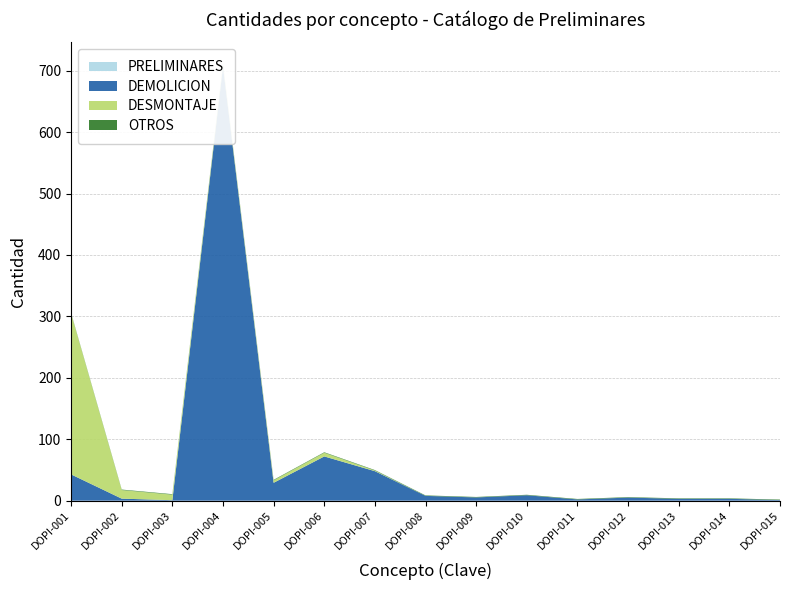

Reading left to right, transcribe all the data shown in this chart.

PRELIMINARES: 0.0	0.0	0.0	0.0	0.0	0.0	0.0	0.0	0.0	0.0	0.0	0.0	0.0	0.0	0.0
DEMOLICION: 42.8	3.3	0.8	706.9	29.1	72.0	48.0	7.8	5.2	8.8	2.0	5.0	3.0	3.0	1.0
DESMONTAJE: 262.2	14.0	9.0	3.0	4.0	6.0	1.0	0.0	0.0	0.0	0.0	0.0	0.0	0.0	0.0
OTROS: 0.8	0.8	0.8	0.8	0.8	0.8	0.8	0.8	0.8	0.8	0.8	0.8	0.8	0.8	0.8